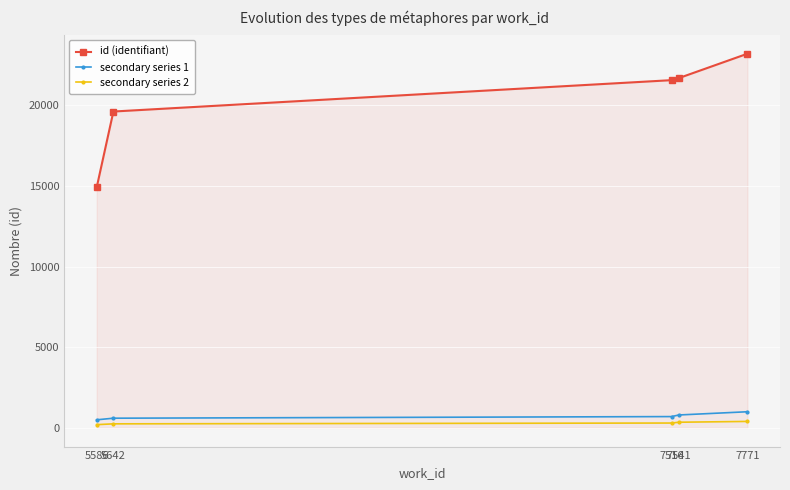

Which series has the widest spread of values?

id (identifiant)